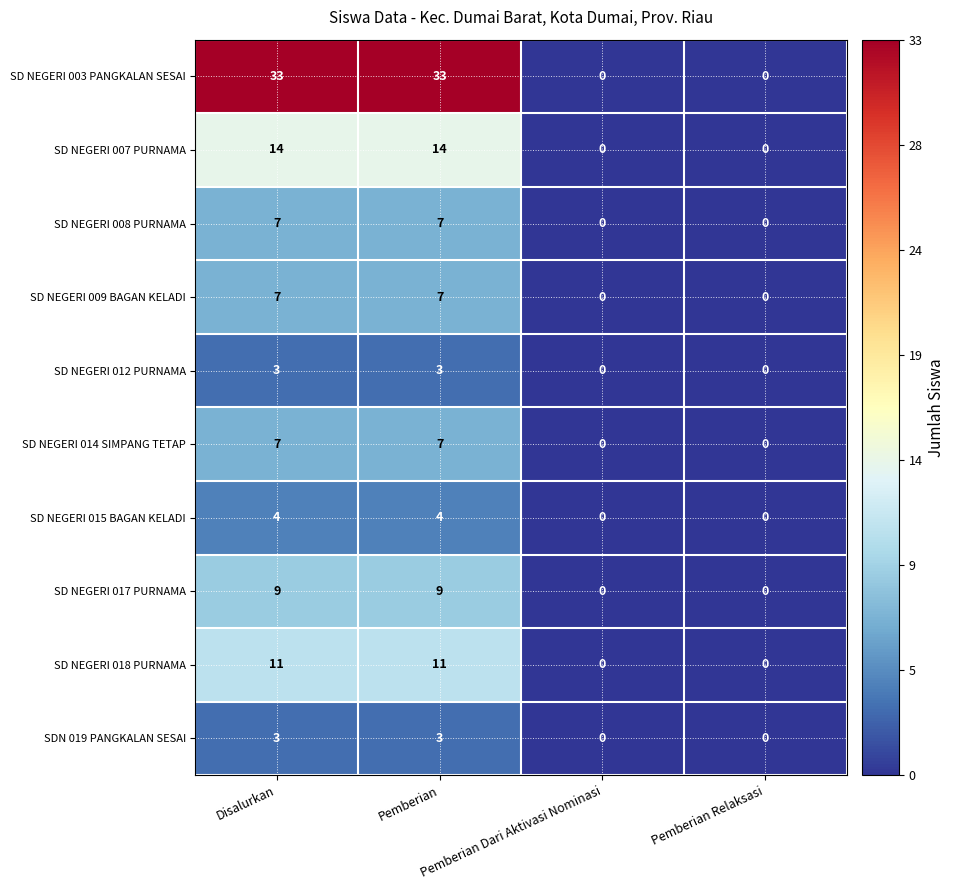

Which series has the largest total across all categories?

SD NEGERI 003 PANGKALAN SESAI